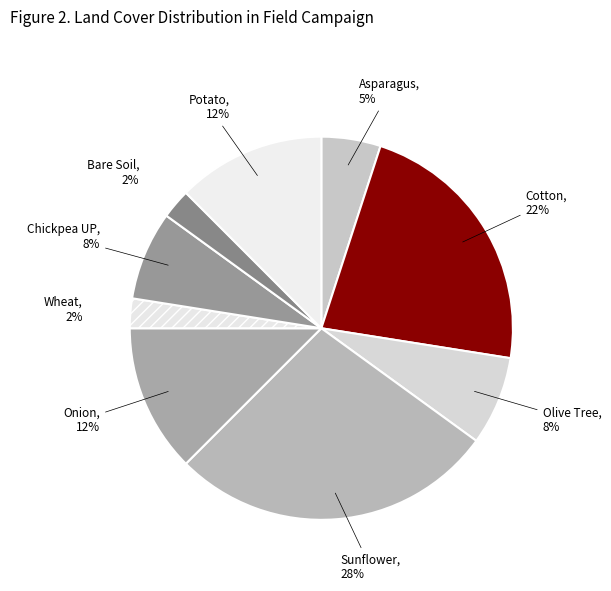

Is the sum of Olive Tree and Wheat greater than half?

No